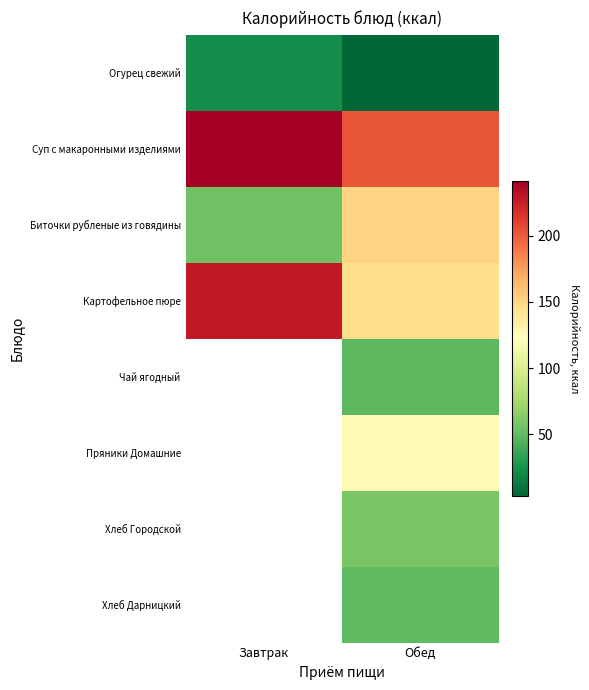

How many values in the Хлеб Городской series exceed 58?

1